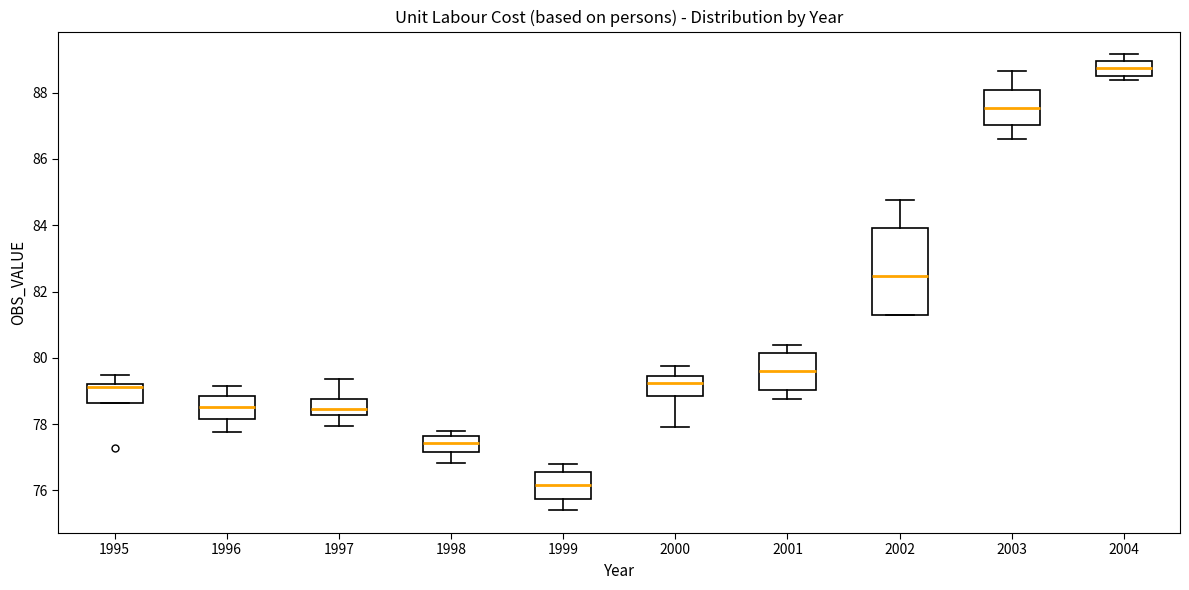

Reading left to right, transcribe this box plot: for each box, give where its median line is, the range the box spans, and where its two whiskers end, as read against the y-axis. The values are not printed on the chart, so give them approximately, as read against the axis.

1995: median 79.2 (just below the box's upper edge), box 78.6 to 79.2, whiskers 78.6 to 79.4
1996: median 78.6, box 78.2 to 78.8, whiskers 77.8 to 79.2
1997: median 78.4, box 78.2 to 78.8, whiskers 78.0 to 79.4
1998: median 77.4, box 77.2 to 77.6, whiskers 76.8 to 77.8
1999: median 76.2, box 75.8 to 76.6, whiskers 75.4 to 76.8
2000: median 79.2, box 78.8 to 79.4, whiskers 78.0 to 79.8
2001: median 79.6, box 79.0 to 80.2, whiskers 78.8 to 80.4
2002: median 82.4, box 81.2 to 84.0, whiskers 81.2 to 84.8
2003: median 87.6, box 87.0 to 88.0, whiskers 86.6 to 88.6
2004: median 88.8, box 88.6 to 89.0, whiskers 88.4 to 89.2